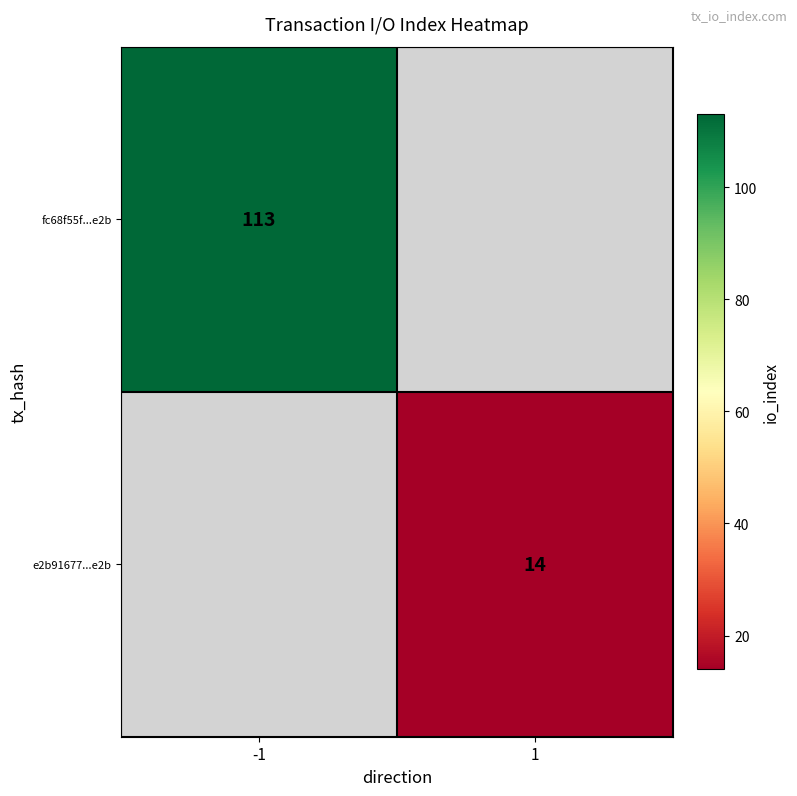

True or false: e2b91677...e2b has a value of 20 at 1.

False